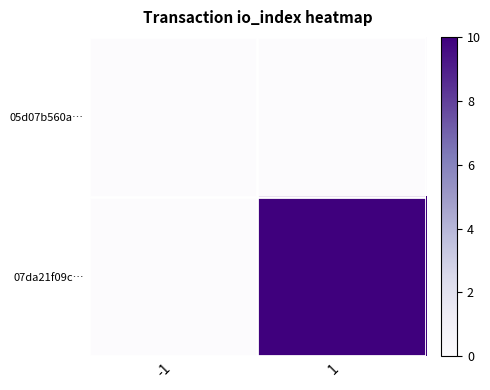

Reading left to right, transcribe all the data shown in this chart.

05d07b560a…: -1=0	1=0
07da21f09c…: -1=0	1=10